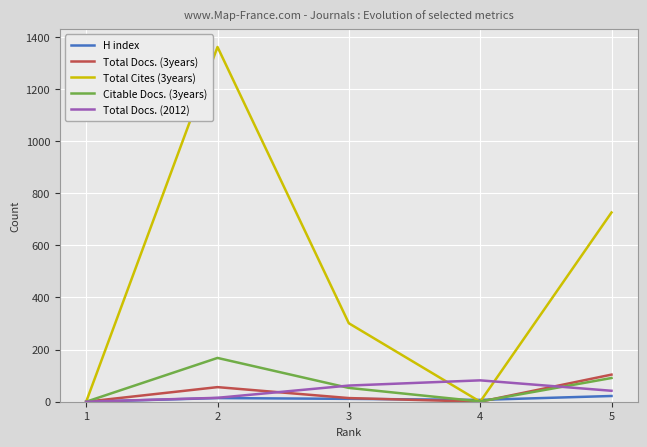

Is the value of Total Docs. (2012) at 3 greater than the value of Total Docs. (3years) at 5?

No